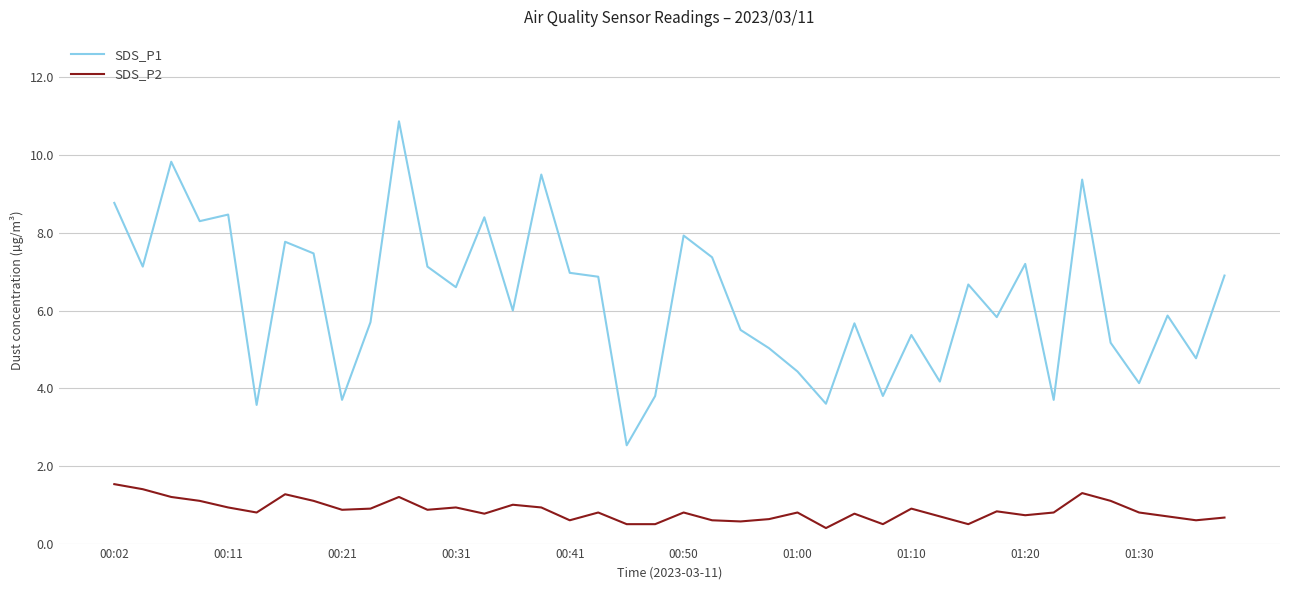

What is the difference between the maximum and minimum values in the SDS_P2 series?

1.1